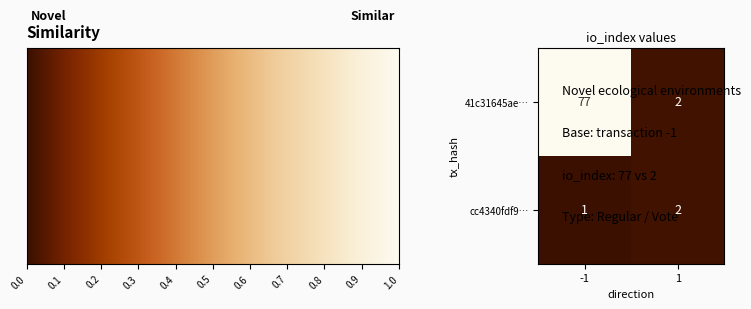

True or false: cc4340fdf9… has a value of 2 at -1.

False